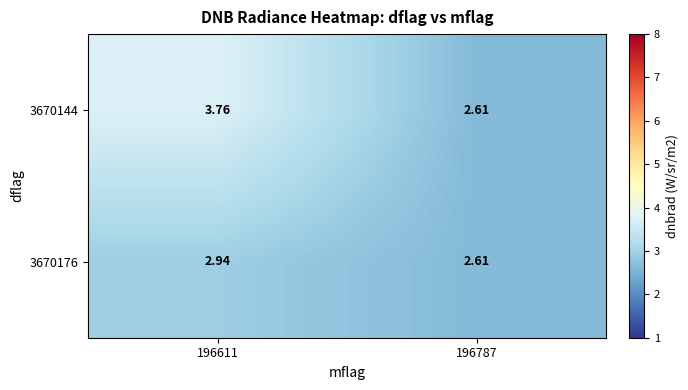

At which label does 3670144 reach its minimum?

196787